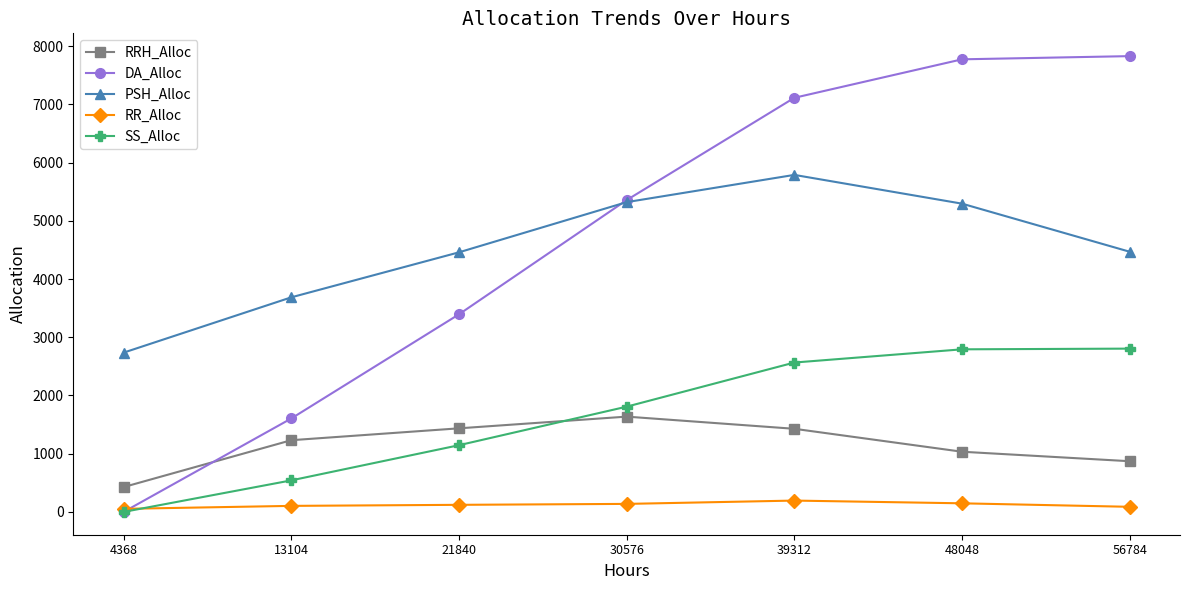

Rank the series by their maximum value, from lowest to highest.

RR_Alloc, RRH_Alloc, SS_Alloc, PSH_Alloc, DA_Alloc